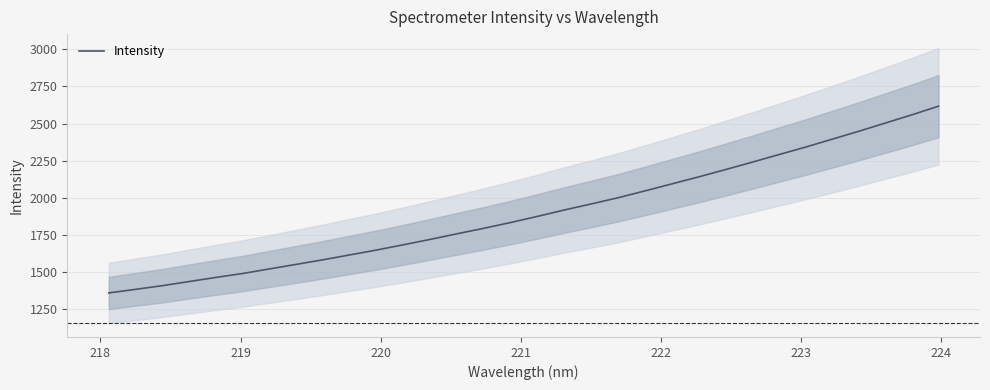

What is the highest value of the Intensity series?

2616.8